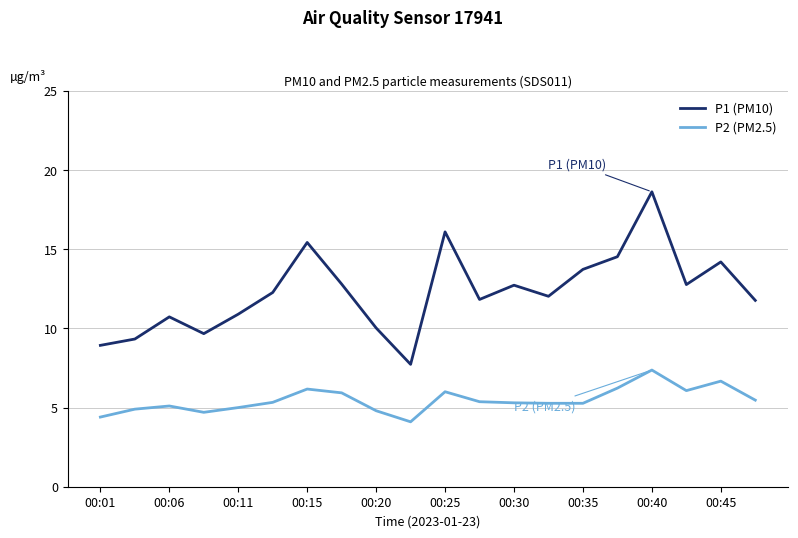

True or false: P2 (PM2.5) and P1 (PM10) cross at least once.

False